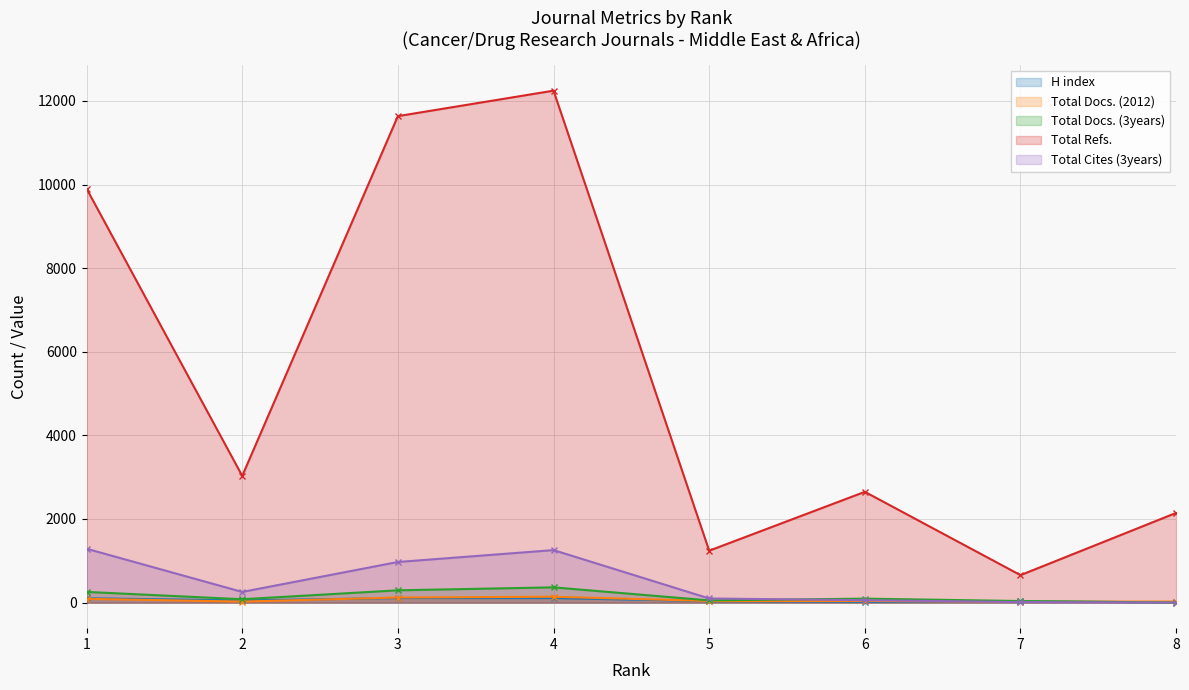

At which category is the sum across all series the highest?

4